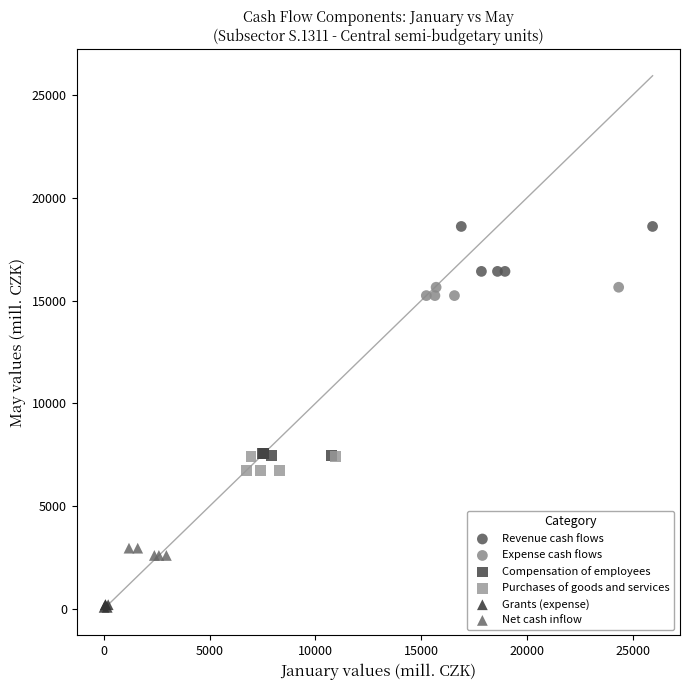

Which series contains the highest Y value?

Revenue cash flows